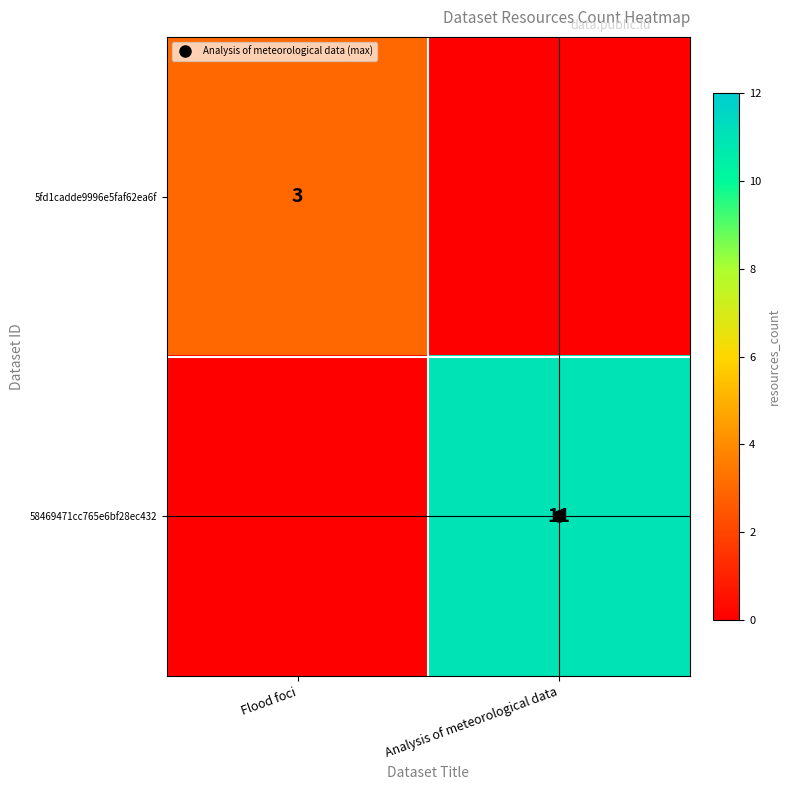

Rank the series at Flood foci from highest to lowest value.

5fd1cadde9996e5faf62ea6f, 58469471cc765e6bf28ec432